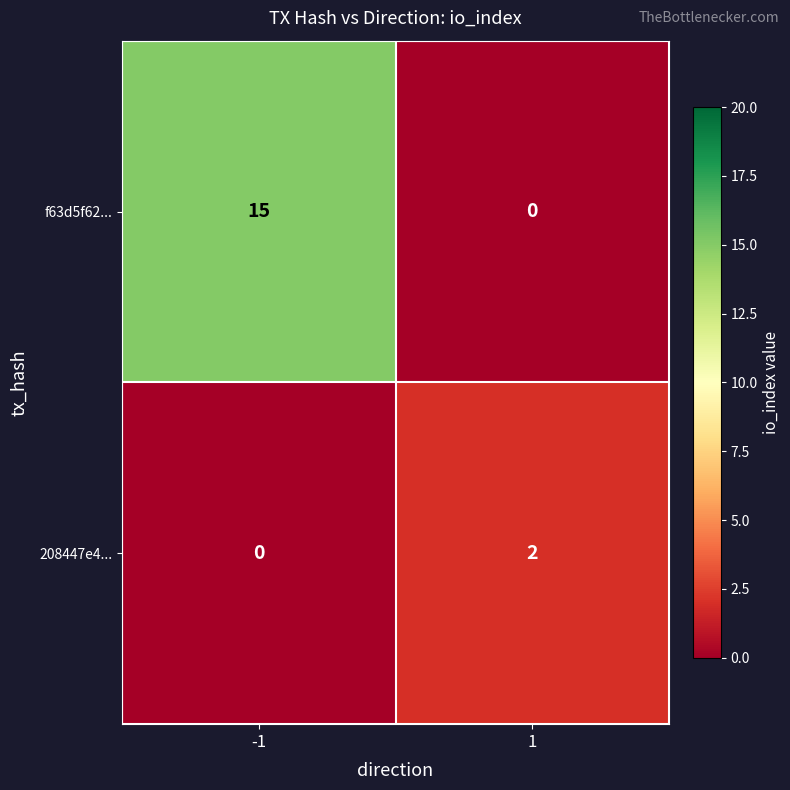

Which series has the largest range (max minus min)?

f63d5f62...